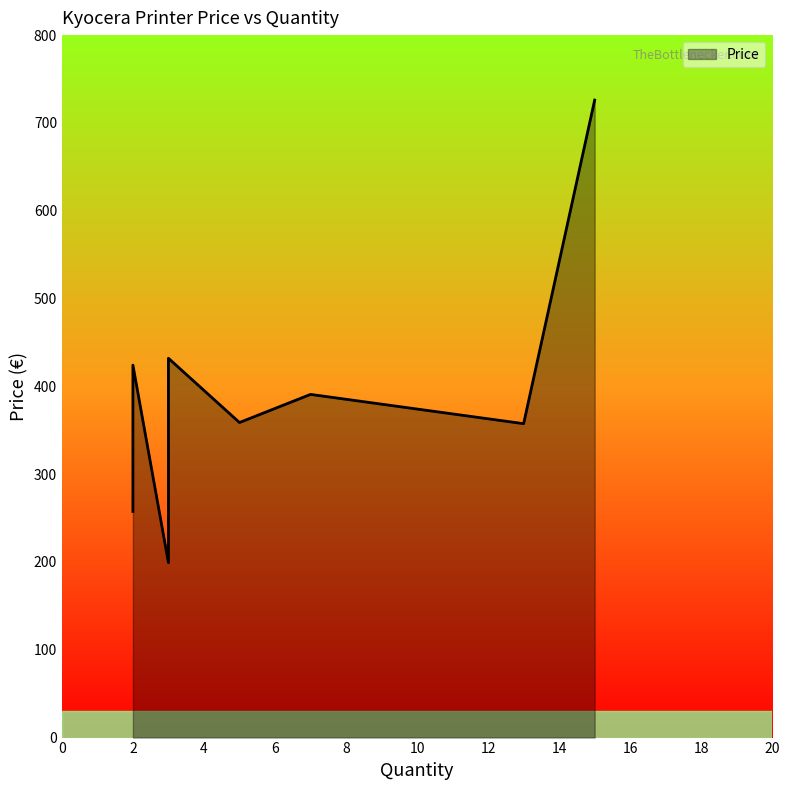

How many lines are shown in the chart?

1